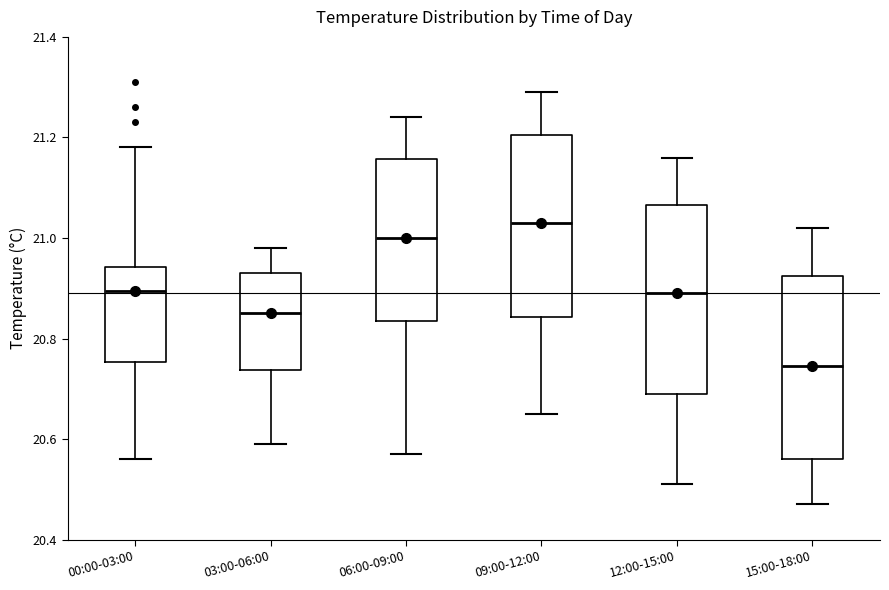

Which box has the highest median line?

09:00-12:00